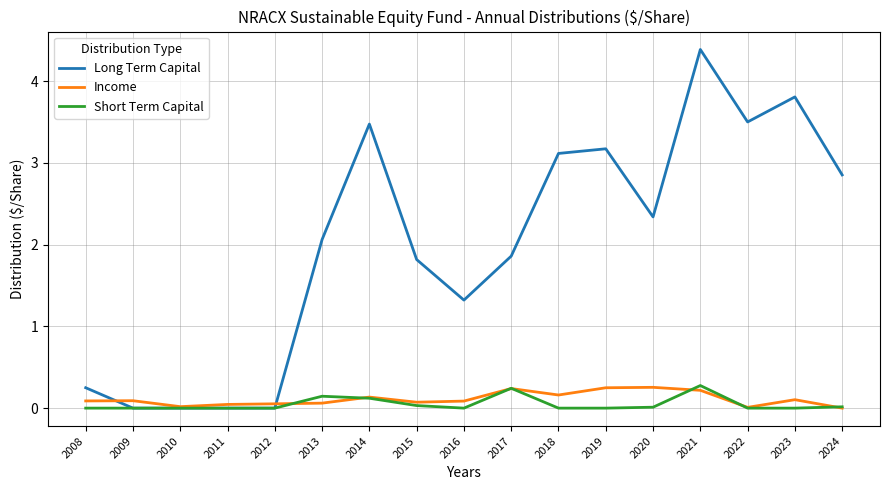

What is the sum of all Short Term Capital values?

0.8